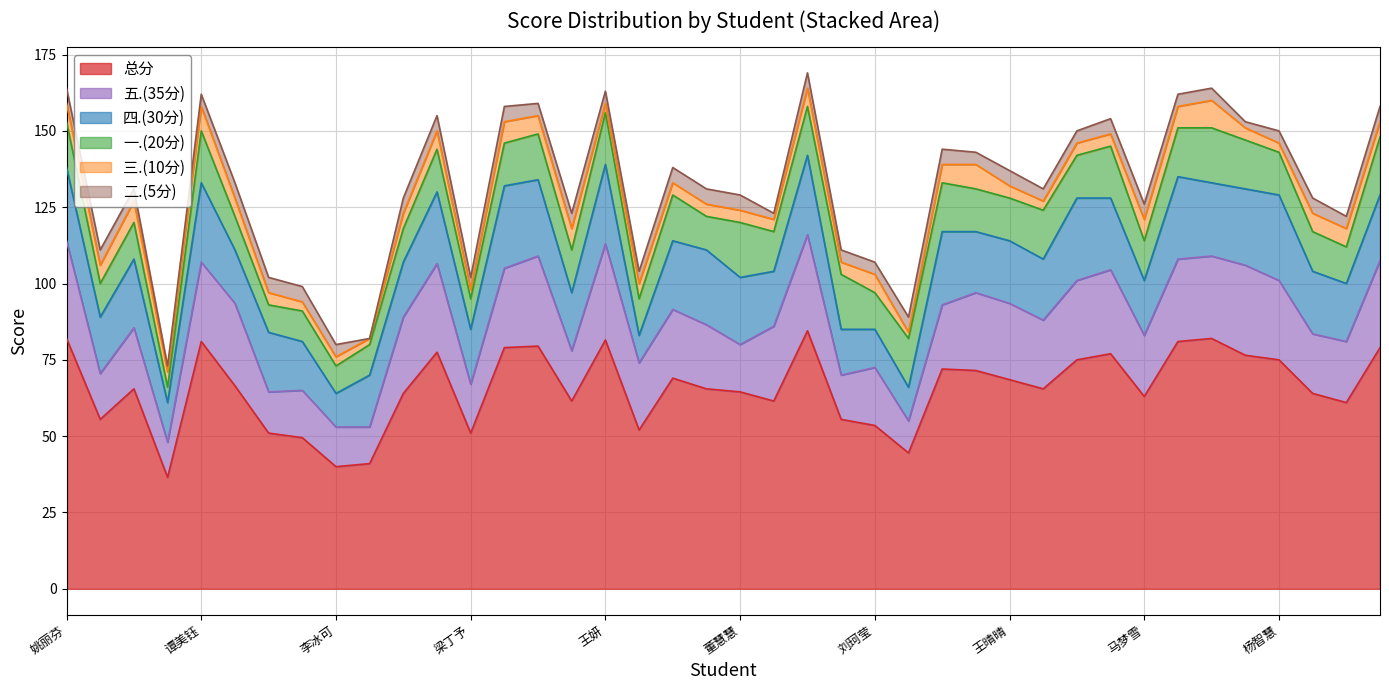

Rank the series by their maximum value, from highest to lowest.

总分, 五.(35分), 四.(30分), 一.(20分), 三.(10分), 二.(5分)